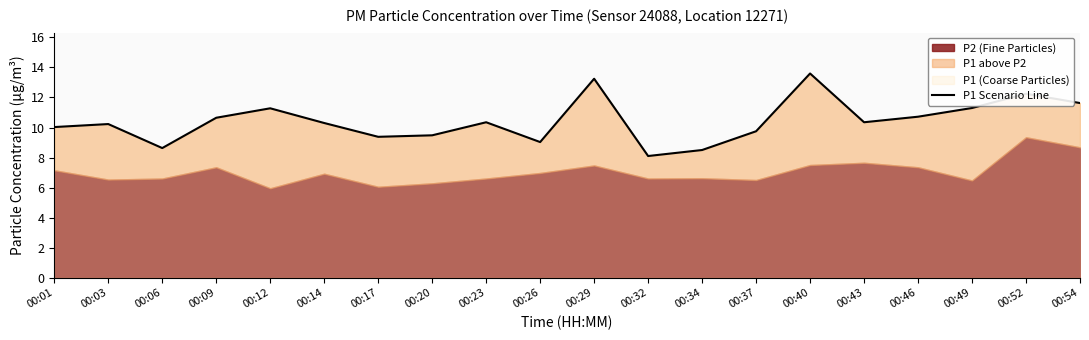

What is the change in value from 00:12 to 00:54?

+0.4